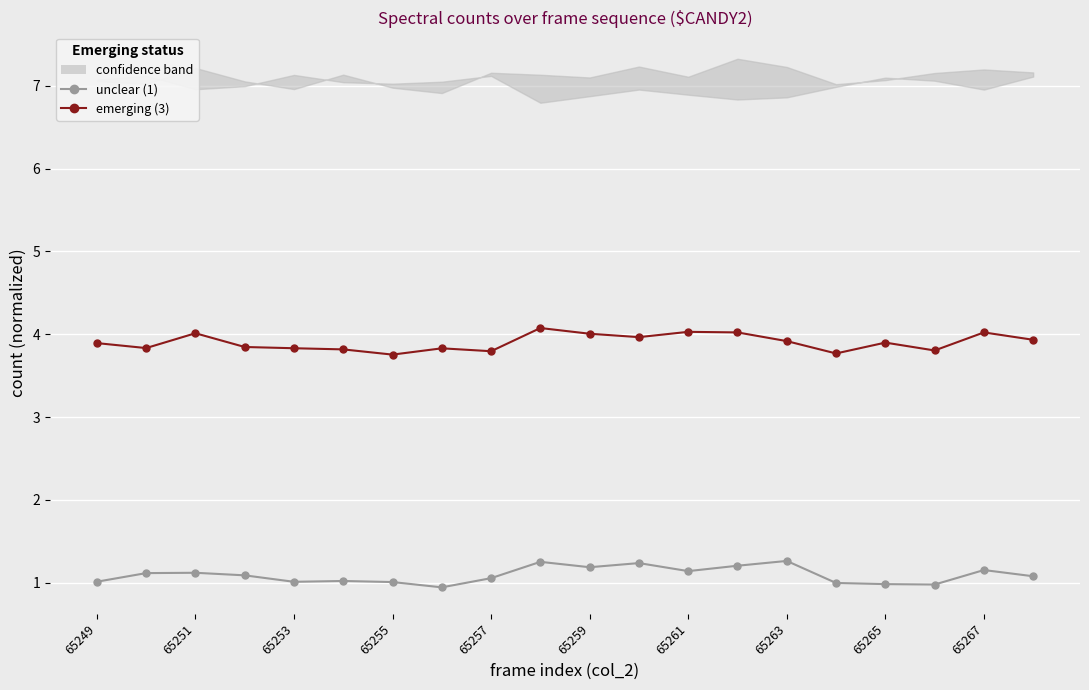

True or false: emerging (3) and unclear (1) cross at least once.

False